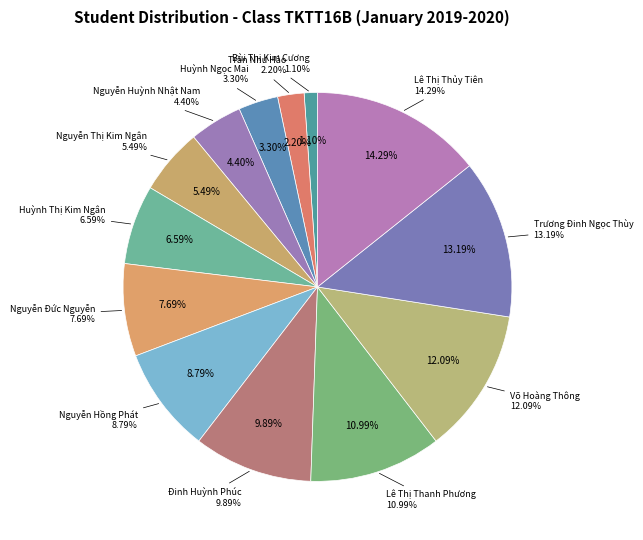

To the nearest percent, what is the difference between the largest and smallest slice percentages?

13%